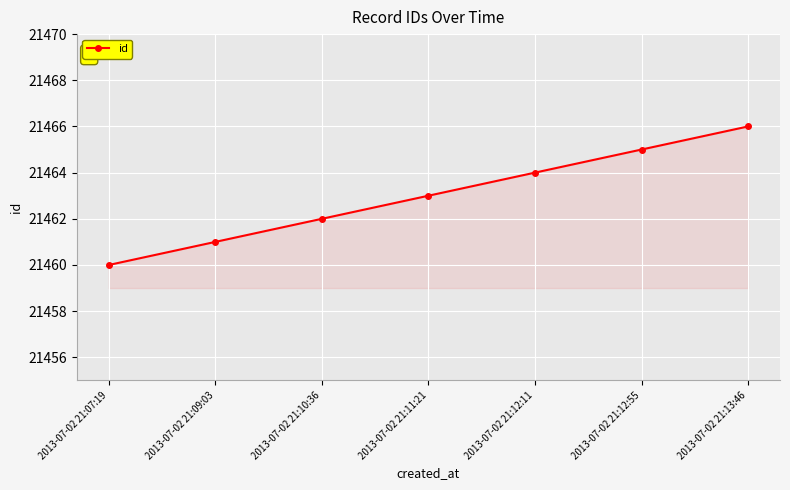

Does the chart display data point markers on the line(s)?

Yes